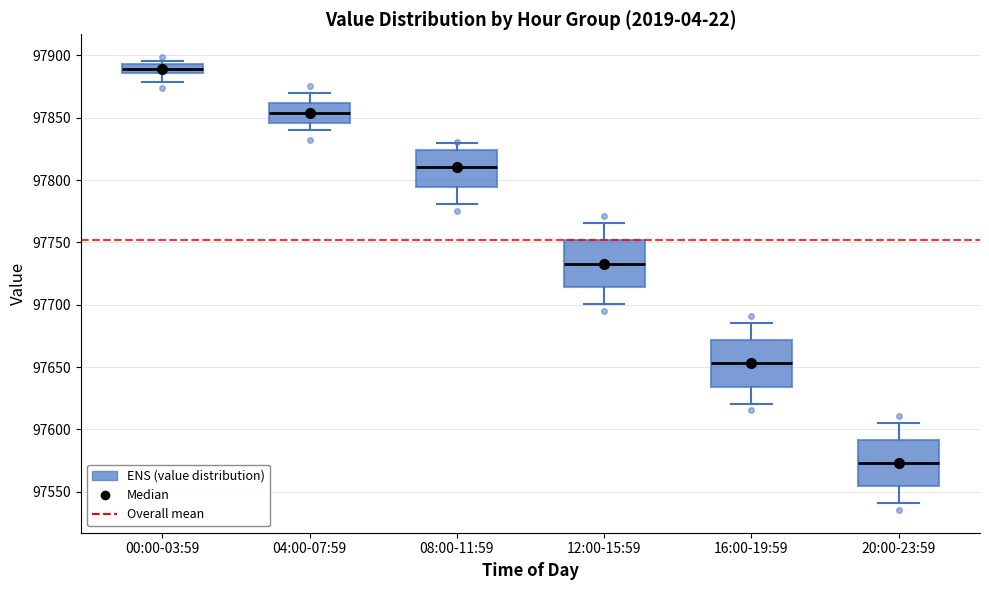

Which box has the lowest median line?

20:00-23:59